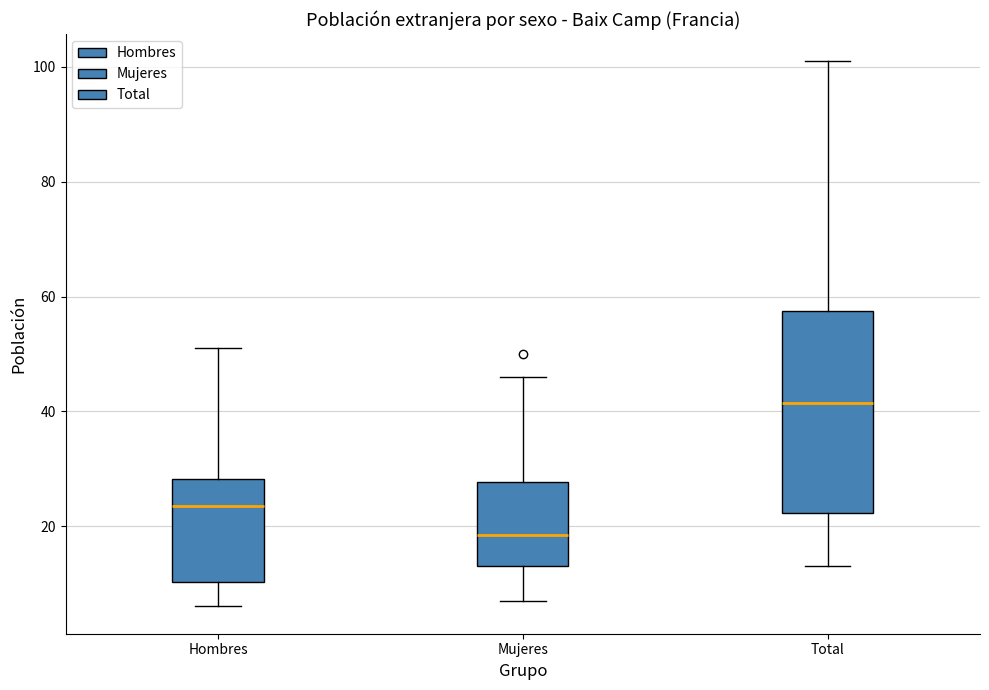

Reading left to right, transcribe this box plot: for each box, give where its median line is, the range the box spans, and where its two whiskers end, as read against the y-axis. The values are not printed on the chart, so give them approximately, as read against the axis.

Hombres: median 24, box 10 to 28, whiskers 6 to 52
Mujeres: median 18, box 14 to 28, whiskers 8 to 46
Total: median 42, box 22 to 58, whiskers 14 to 102